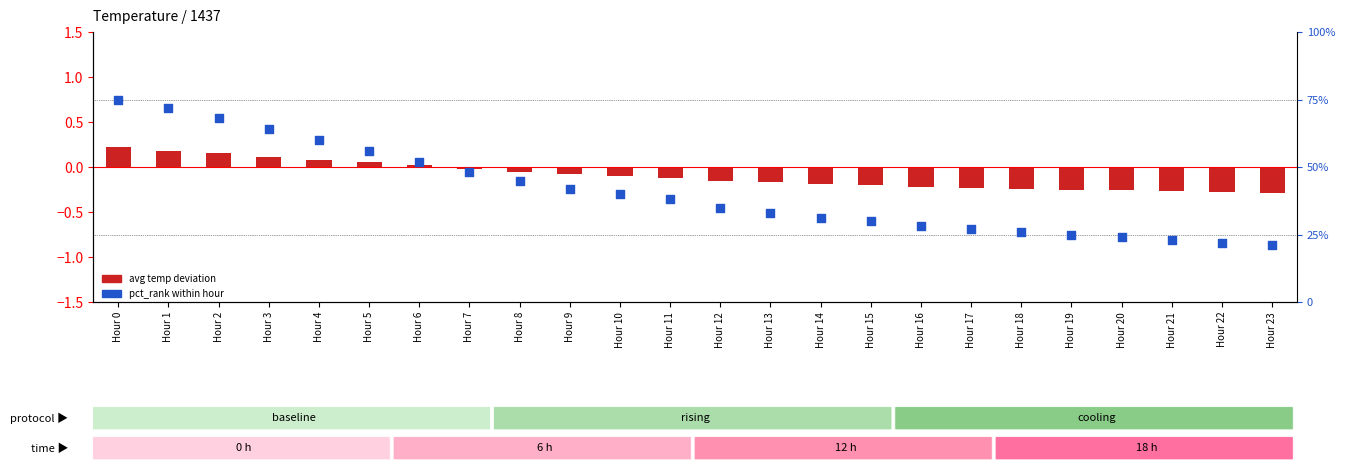

At how many categories does at least one series exceed 24?

20